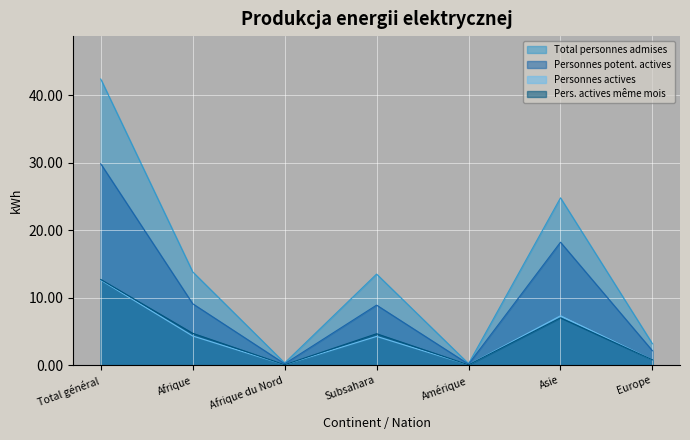

What is the label of the 6th point from the right?

Afrique